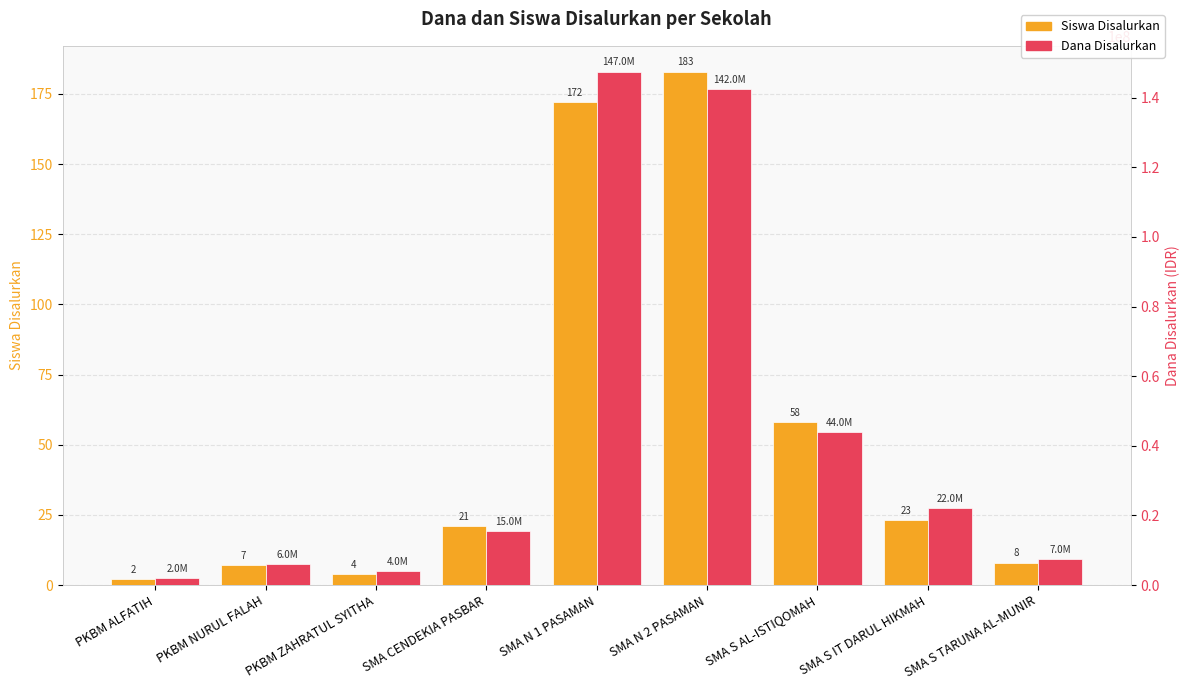

Reading left to right, what are all the values shown in this chart?

Siswa Disalurkan: 2	7	4	21	172	183	58	23	8
Dana Disalurkan: 2000000	6000000	4000000	15500000	147500000	142500000	44000000	22000000	7500000